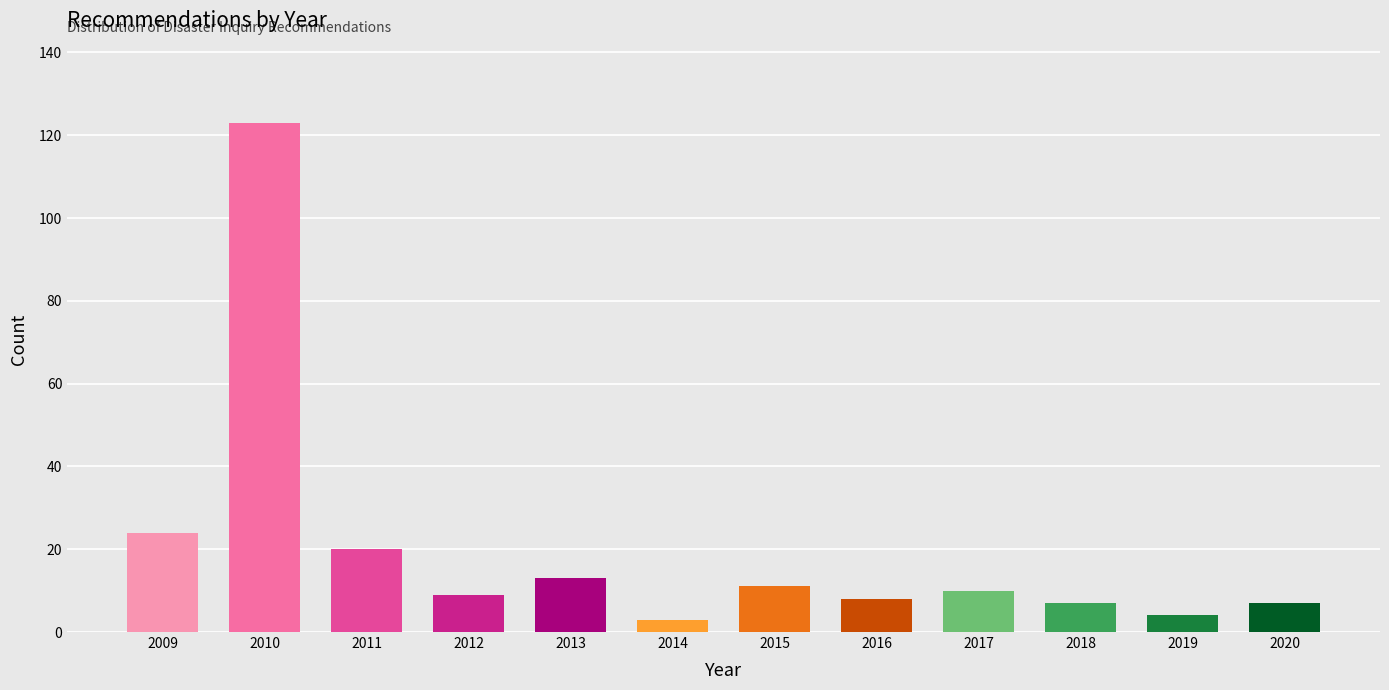

Reading left to right, transcribe all the data shown in this chart.

24	123	20	9	13	3	11	8	10	7	4	7